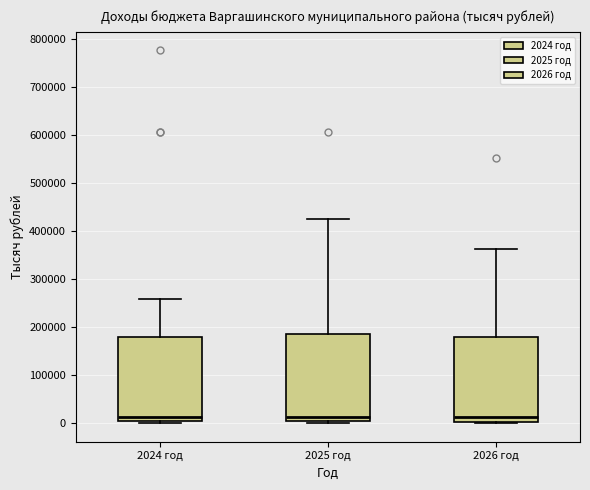

Where does the upper whisker of the box for 2026 год end on the y-axis? The values are not printed on the chart, so give them approximately, as read against the axis.

360000